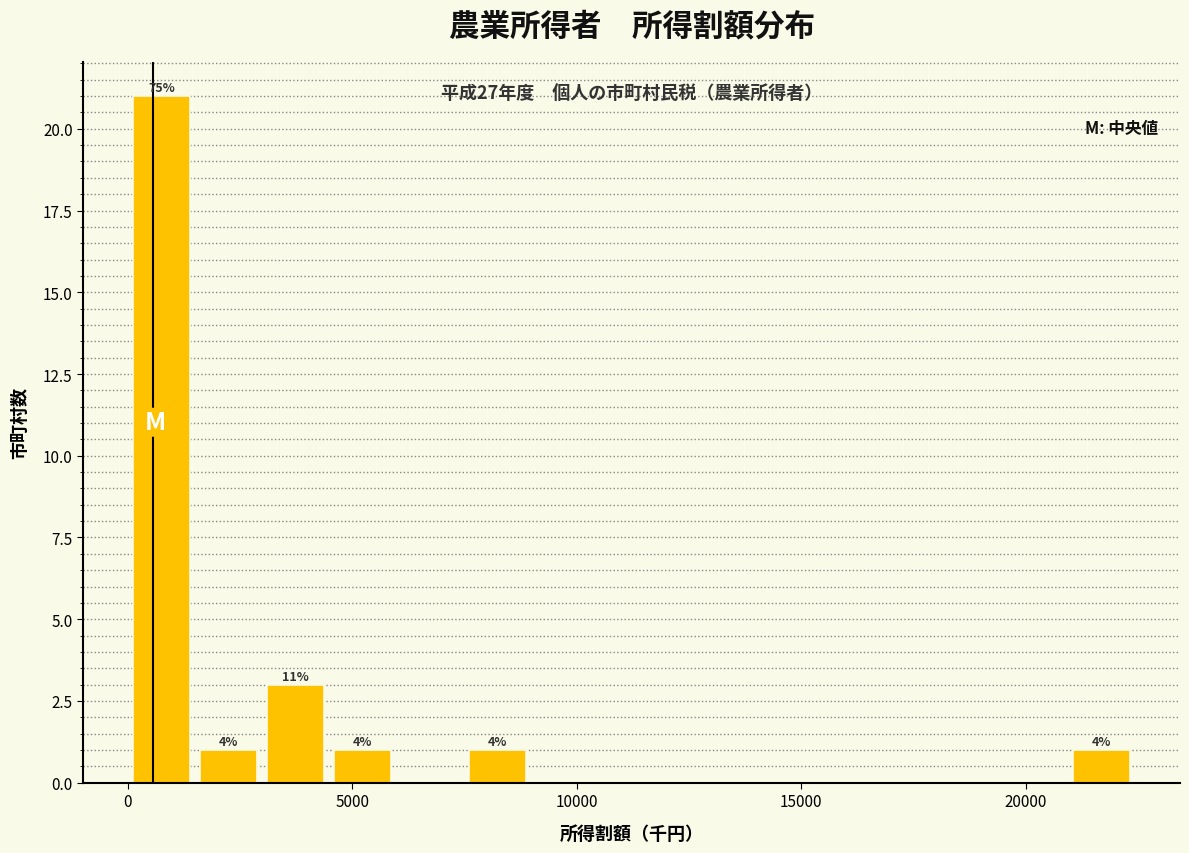

Around what value on the x-axis is the tallest bar? Give the approximate position of its centre, as read against the axis.

1000